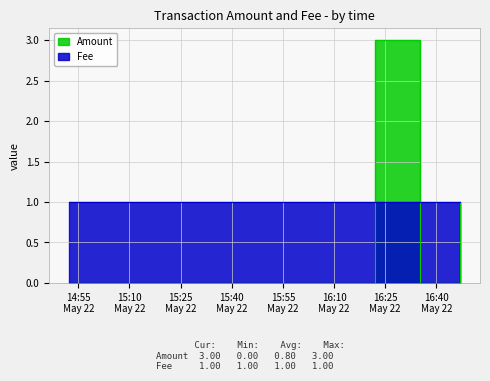

What is the difference between the values at 2017-05-22 16:47:03 and 2017-05-22 16:21:58?

2